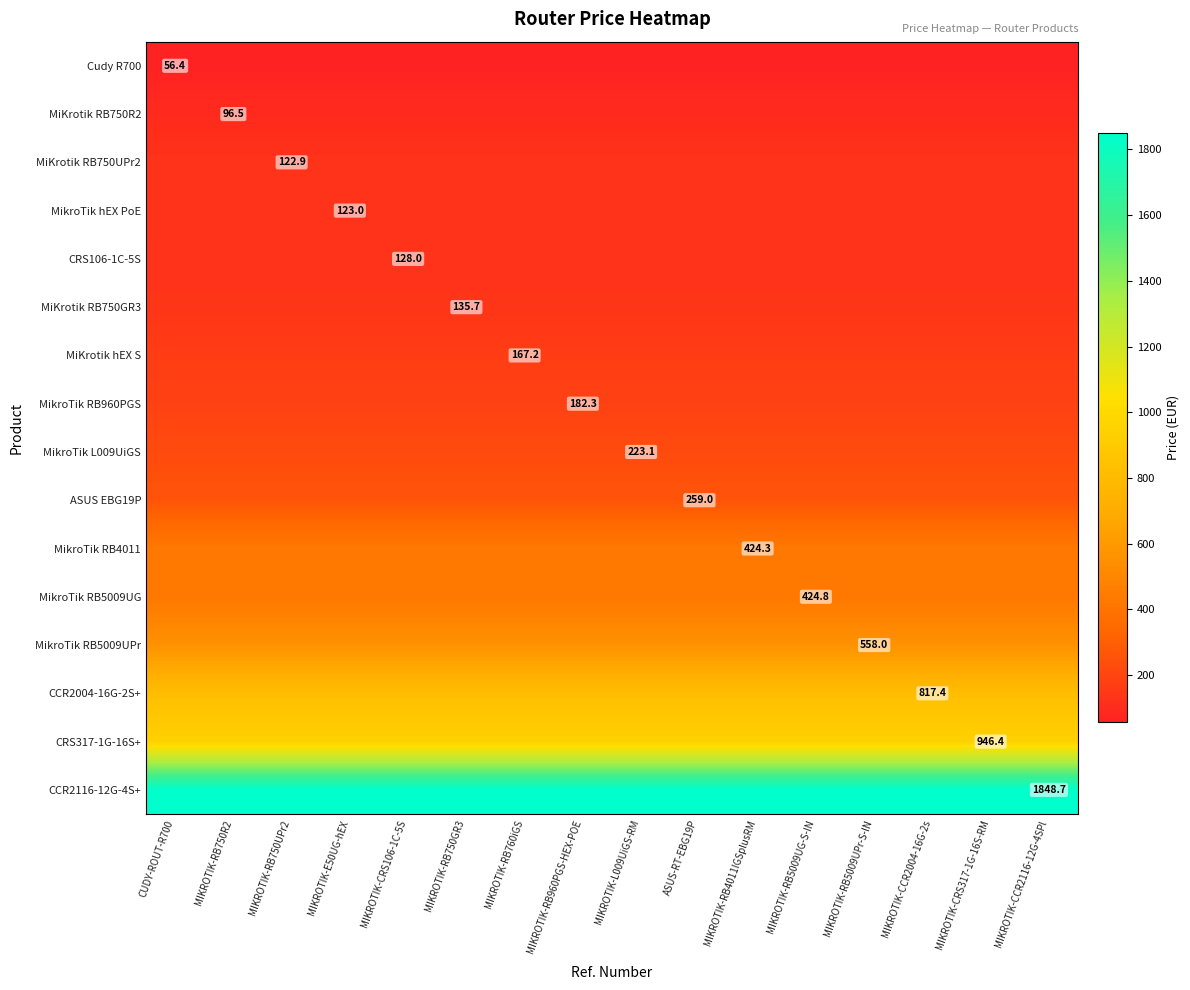

At which category is the sum across all series the highest?

CUDY-ROUT-R700